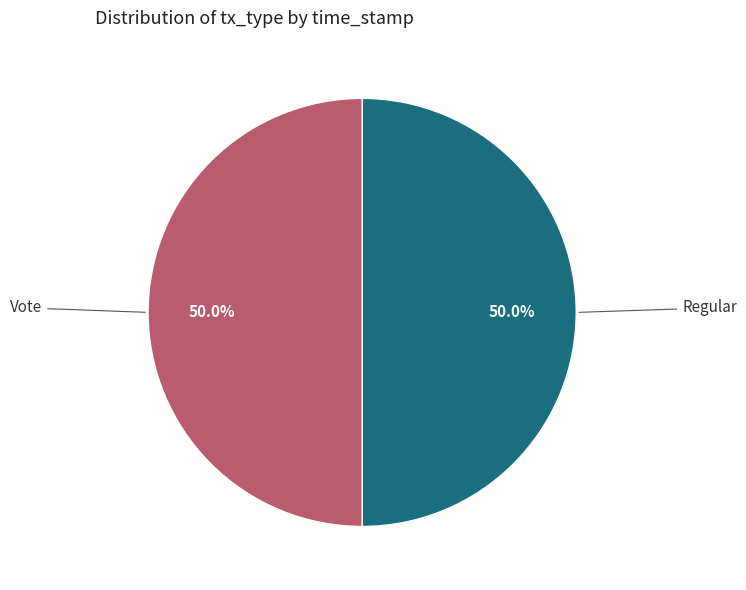

Combined, do Regular and Vote account for over 50%?

Yes